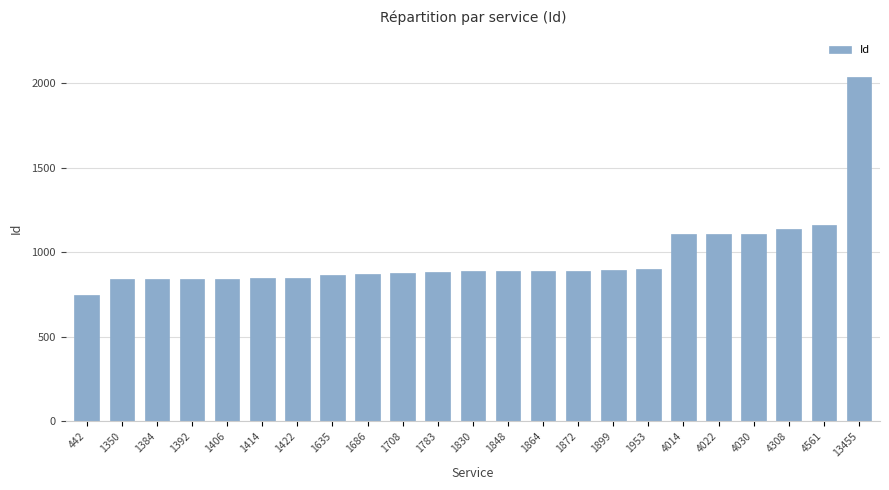

Are the bars grouped side by side (vs. stacked)?

No